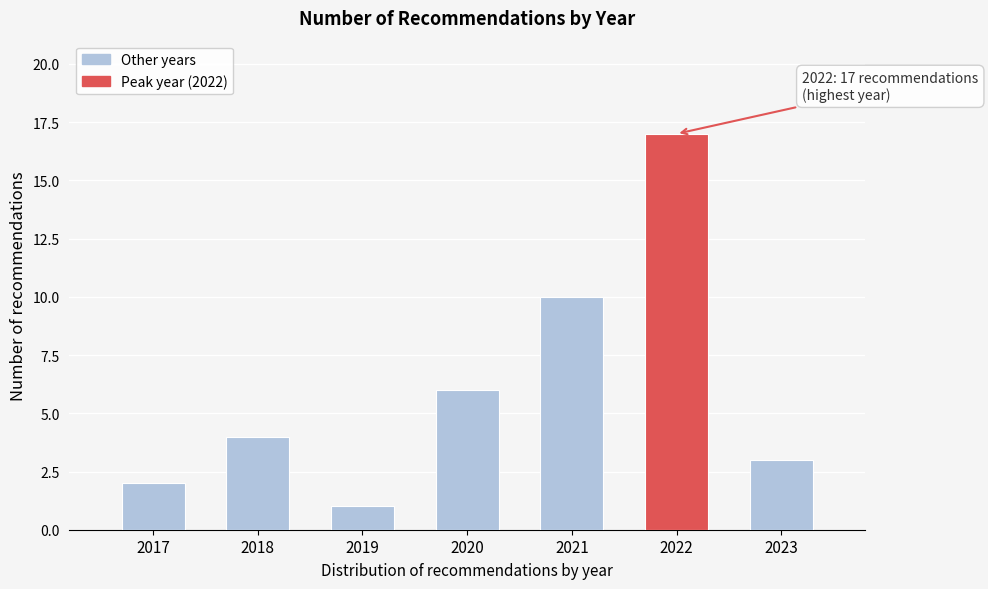

Reading left to right, list all the values displayed in this chart.

2	4	1	6	10	17	3